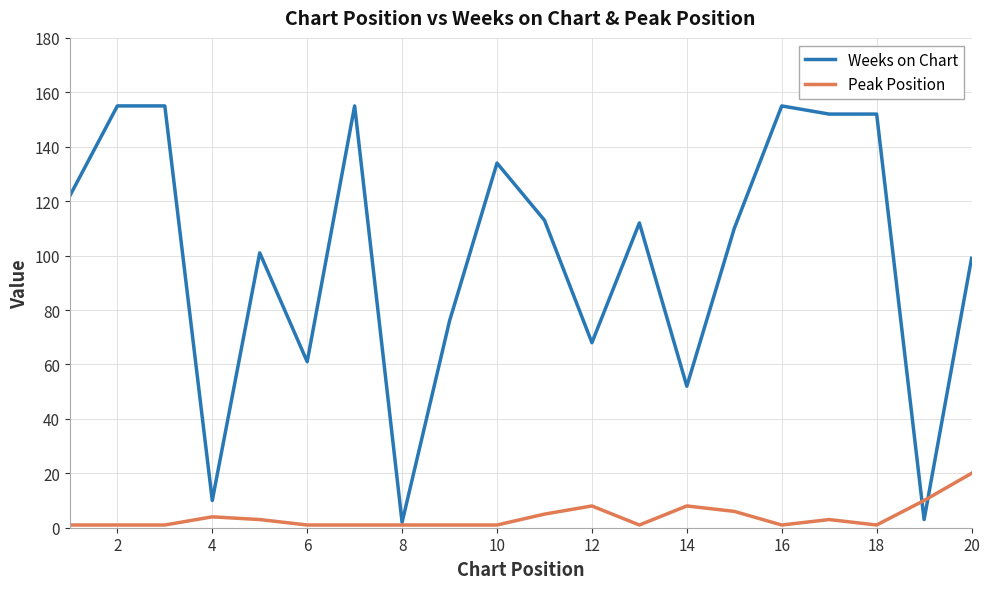

List the series in order of their overall mean, highest first.

Weeks on Chart, Peak Position